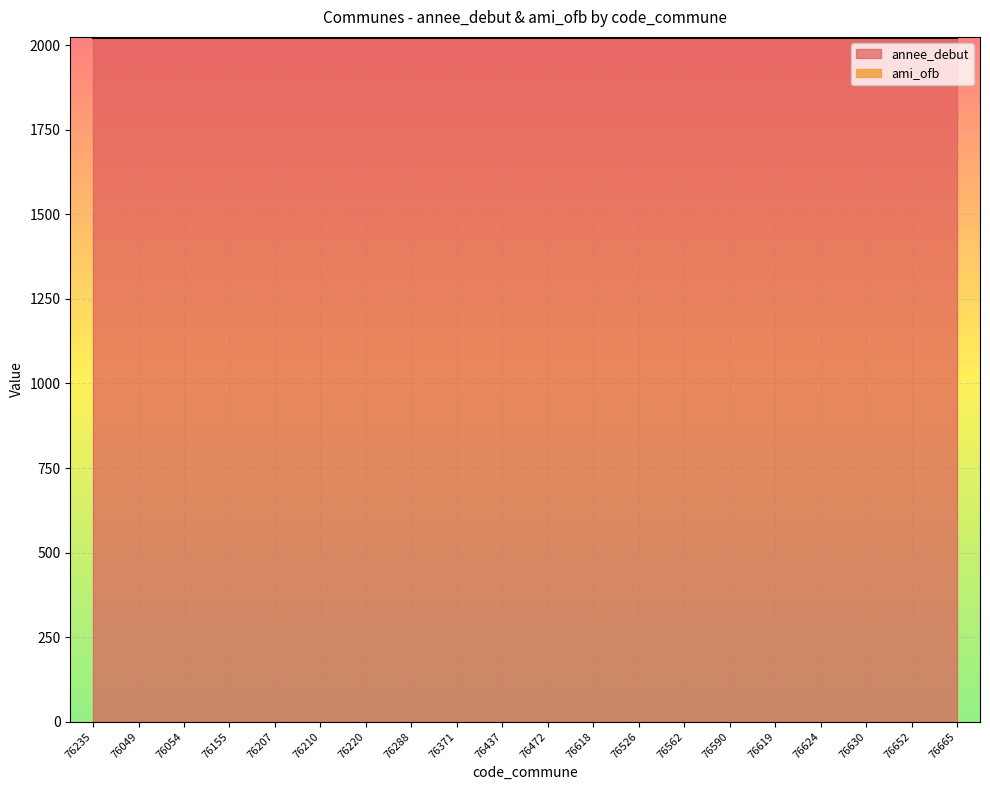

Reading left to right, extract all data points from this chart.

annee_debut: 76235=2021	76049=2021	76054=2021	76155=2021	76207=2021	76210=2021	76220=2021	76288=2021	76371=2021	76437=2021	76472=2021	76618=2021	76526=2021	76562=2021	76590=2021	76619=2021	76624=2021	76630=2021	76652=2021	76665=2021
ami_ofb: 76235=1	76049=1	76054=1	76155=1	76207=1	76210=1	76220=1	76288=1	76371=1	76437=1	76472=1	76618=1	76526=1	76562=1	76590=1	76619=1	76624=1	76630=1	76652=1	76665=1